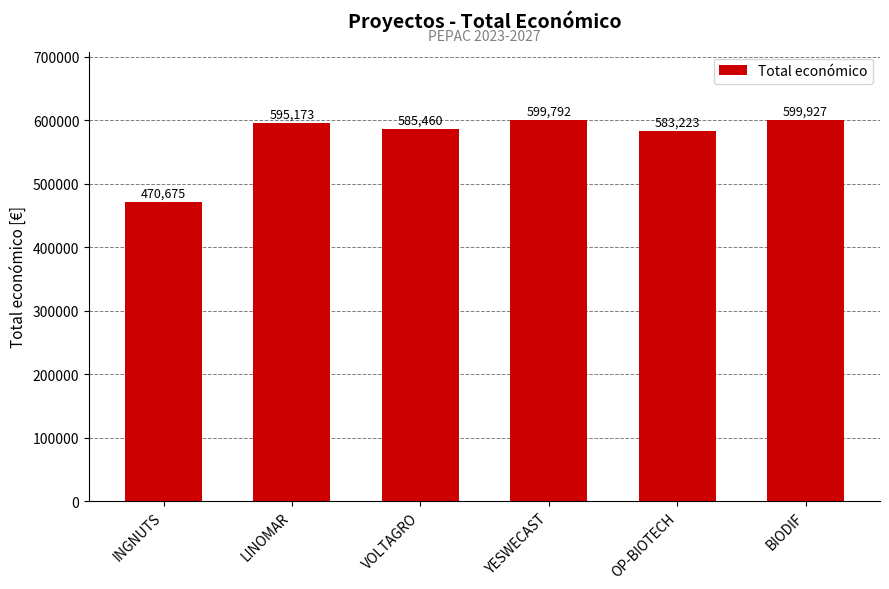

Approximately how many times larger is the value at LINOMAR compared to INGNUTS?

1.3